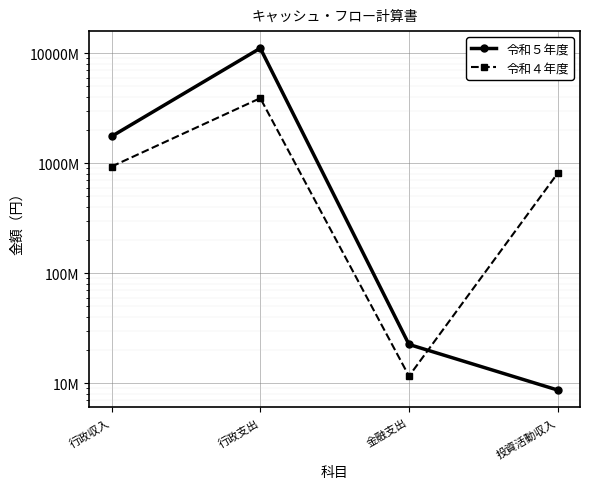

What is the sum of the 令和４年度 values at 行政収入 and 金融支出?

945486492